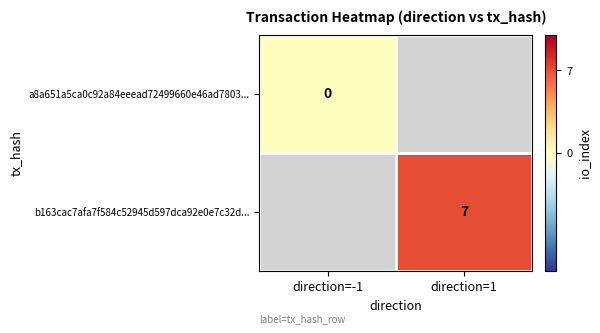

Between direction=-1 and direction=1, which is larger?

direction=1